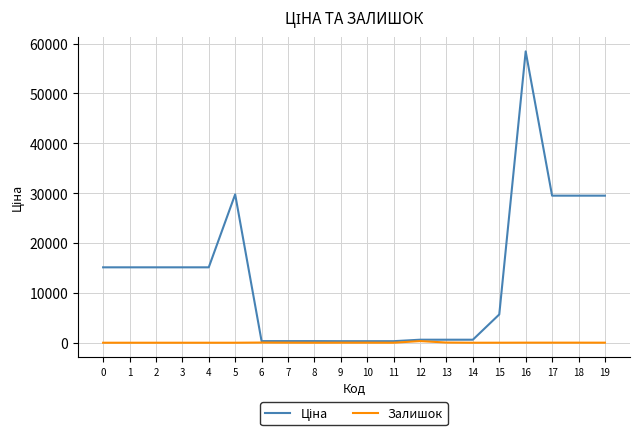

At which category is the sum across all series the highest?

16